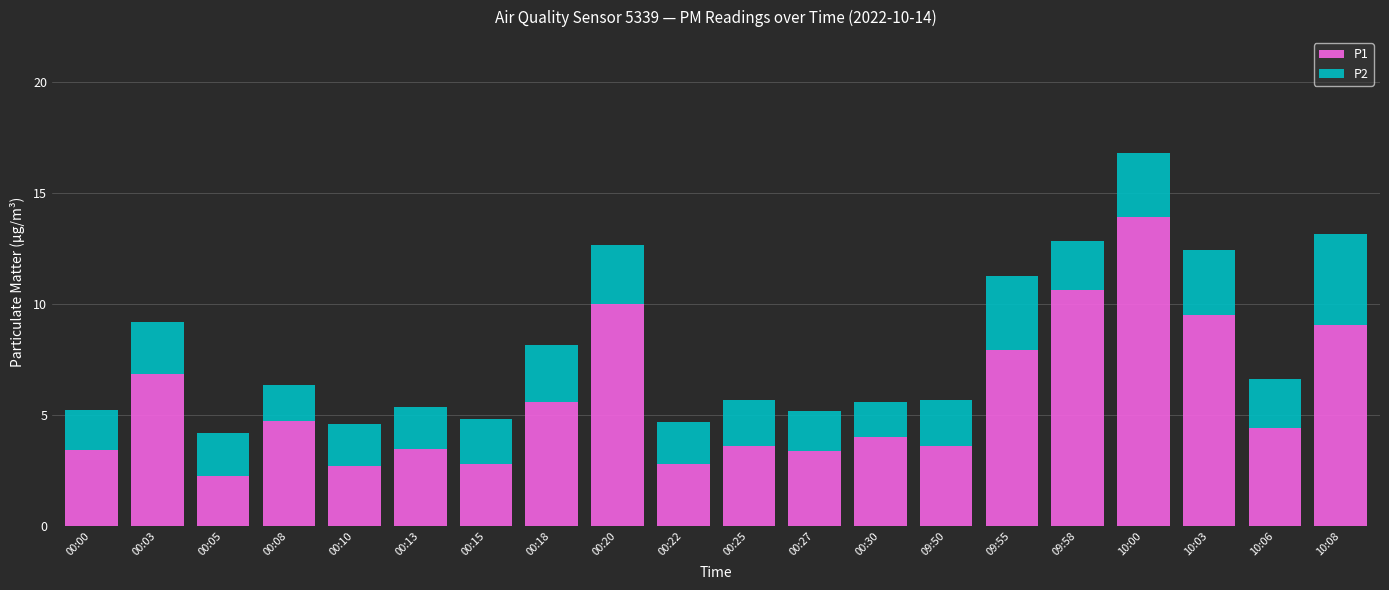

The P1 series shows 10.6 at 09:58. True or false?

True